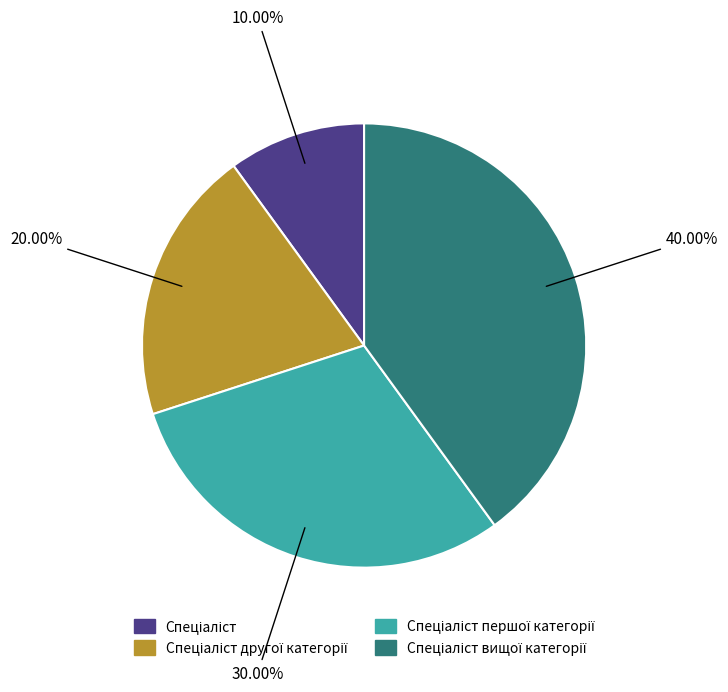

Does any single category account for the majority?

No